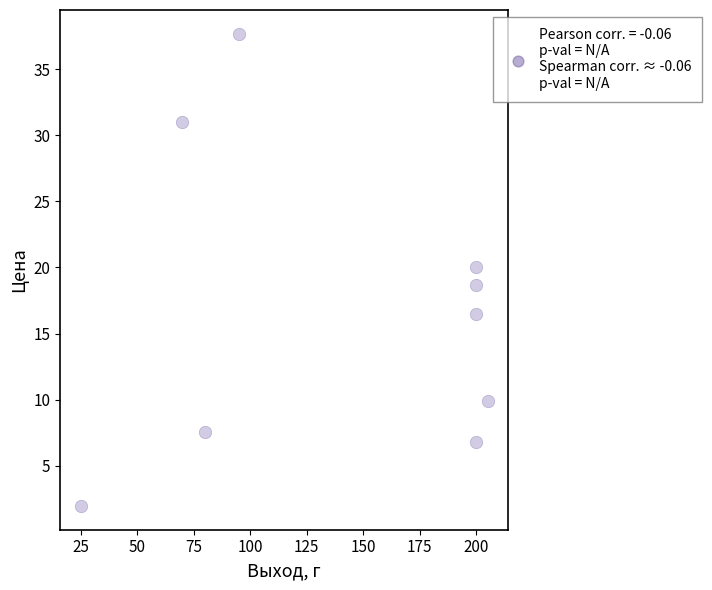

What is the average X value?

141.7